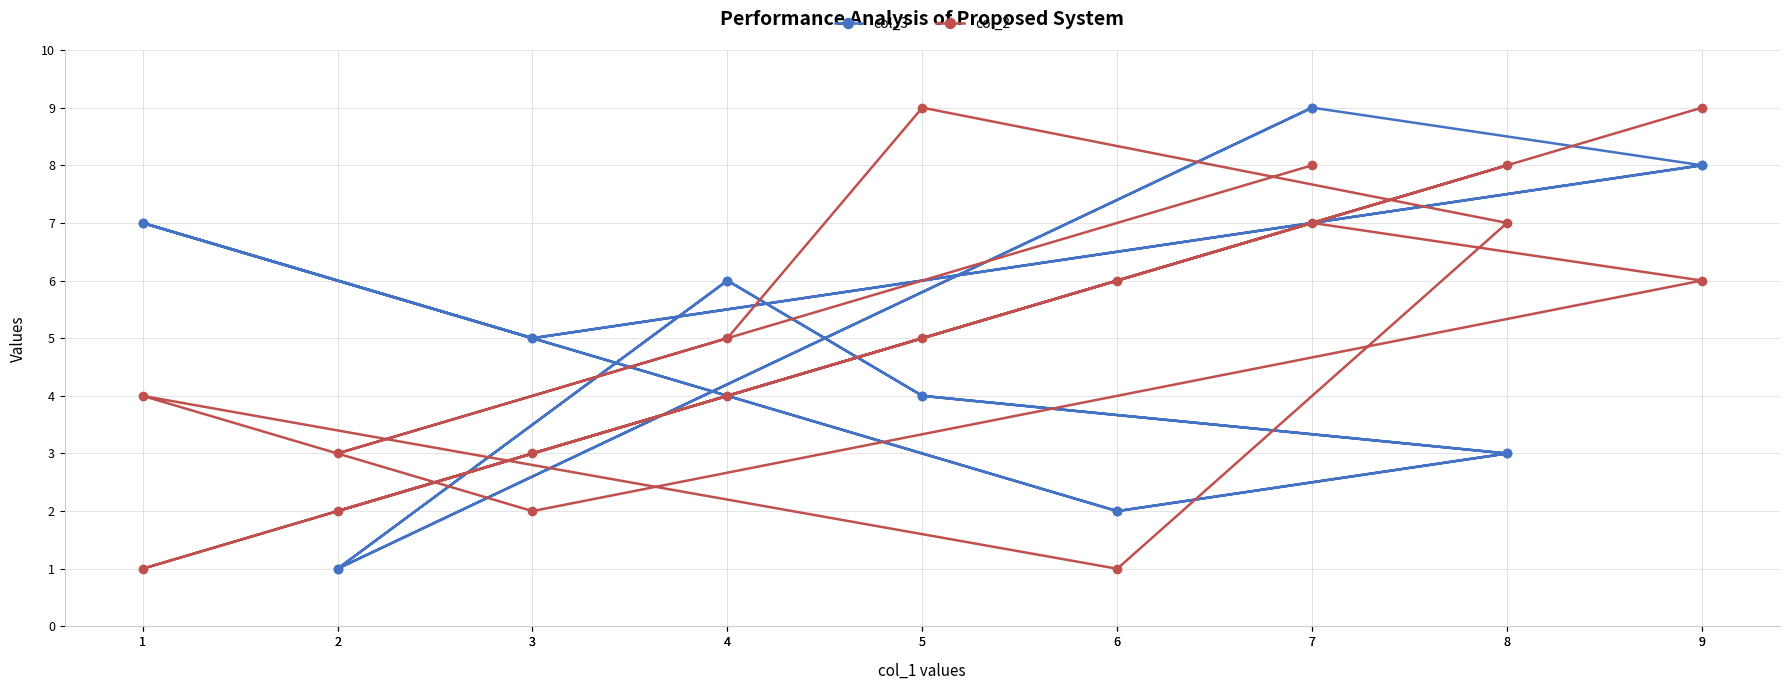

How many series are shown in this chart?

2